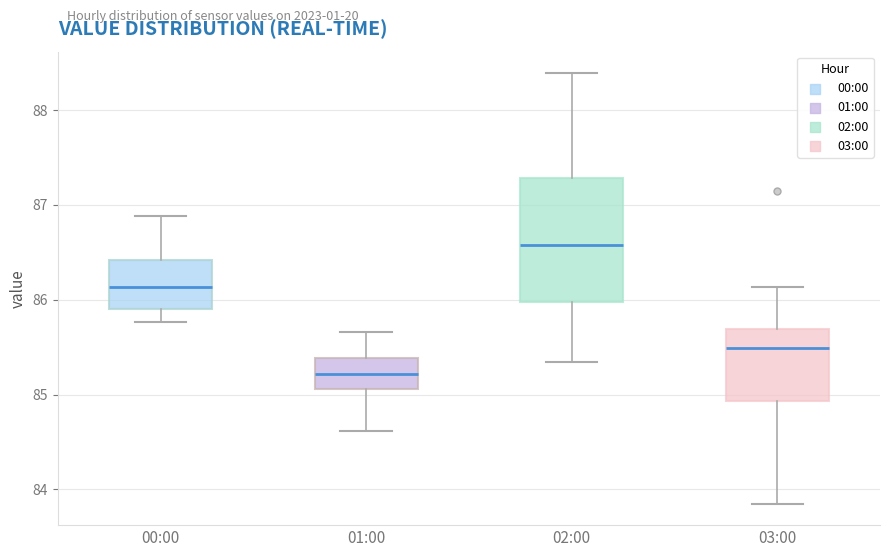

Reading left to right, transcribe this box plot: for each box, give where its median line is, the range the box spans, and where its two whiskers end, as read against the y-axis. The values are not printed on the chart, so give them approximately, as read against the axis.

00:00: median 86.1, box 85.9 to 86.4, whiskers 85.8 to 86.9
01:00: median 85.2, box 85.1 to 85.4, whiskers 84.6 to 85.7
02:00: median 86.6, box 86.0 to 87.3, whiskers 85.3 to 88.4
03:00: median 85.5, box 84.9 to 85.7, whiskers 83.9 to 86.1